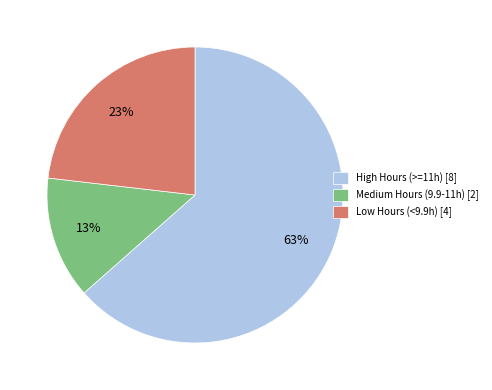

Which category has the smallest portion of the pie?

Medium Hours (9.9-11h) [2]